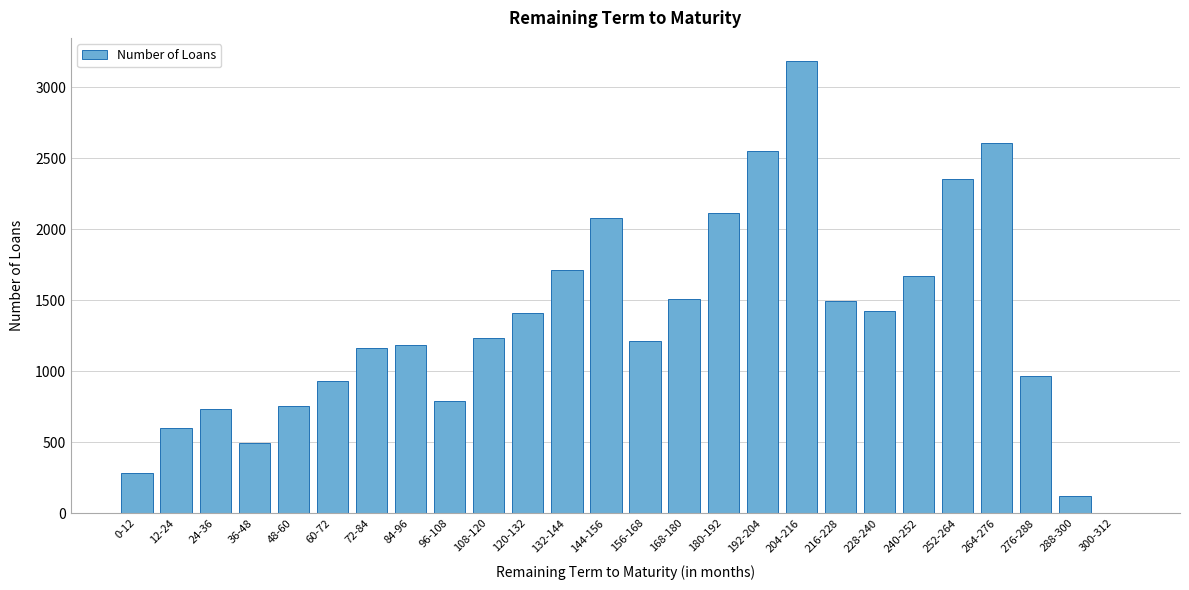

At which category does the chart reach its peak across all series?

204-216